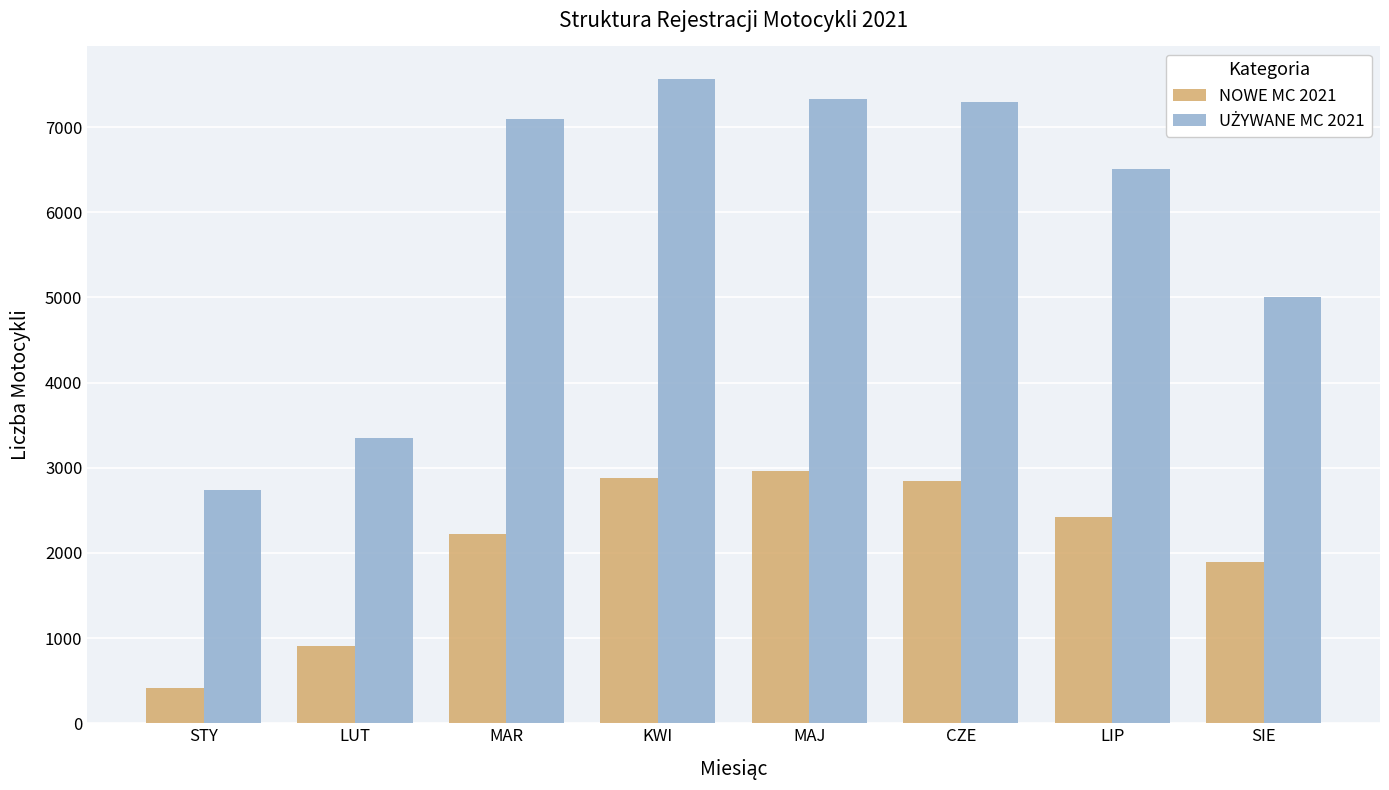

How many data points in NOWE MC 2021 are less than 2423?

4